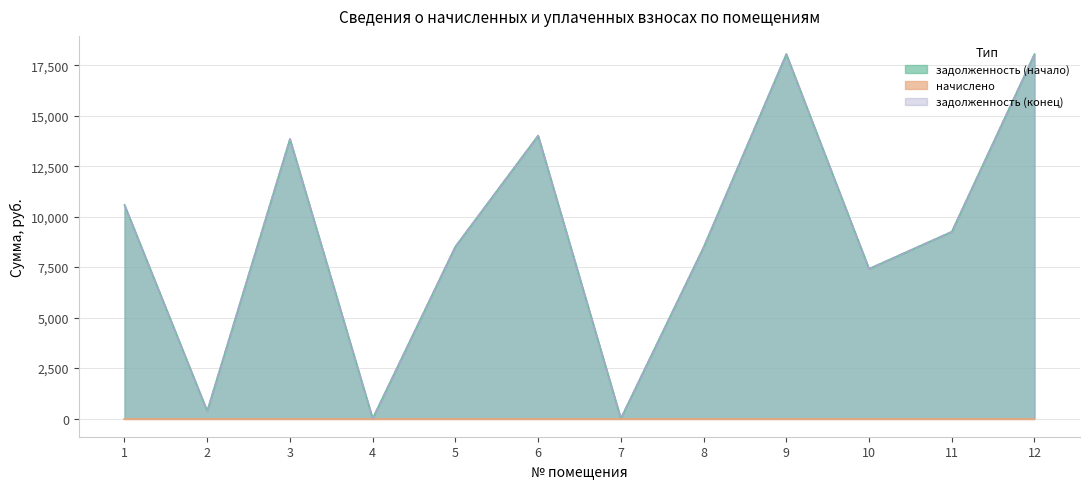

Which series has the widest spread of values?

задолженность (начало)